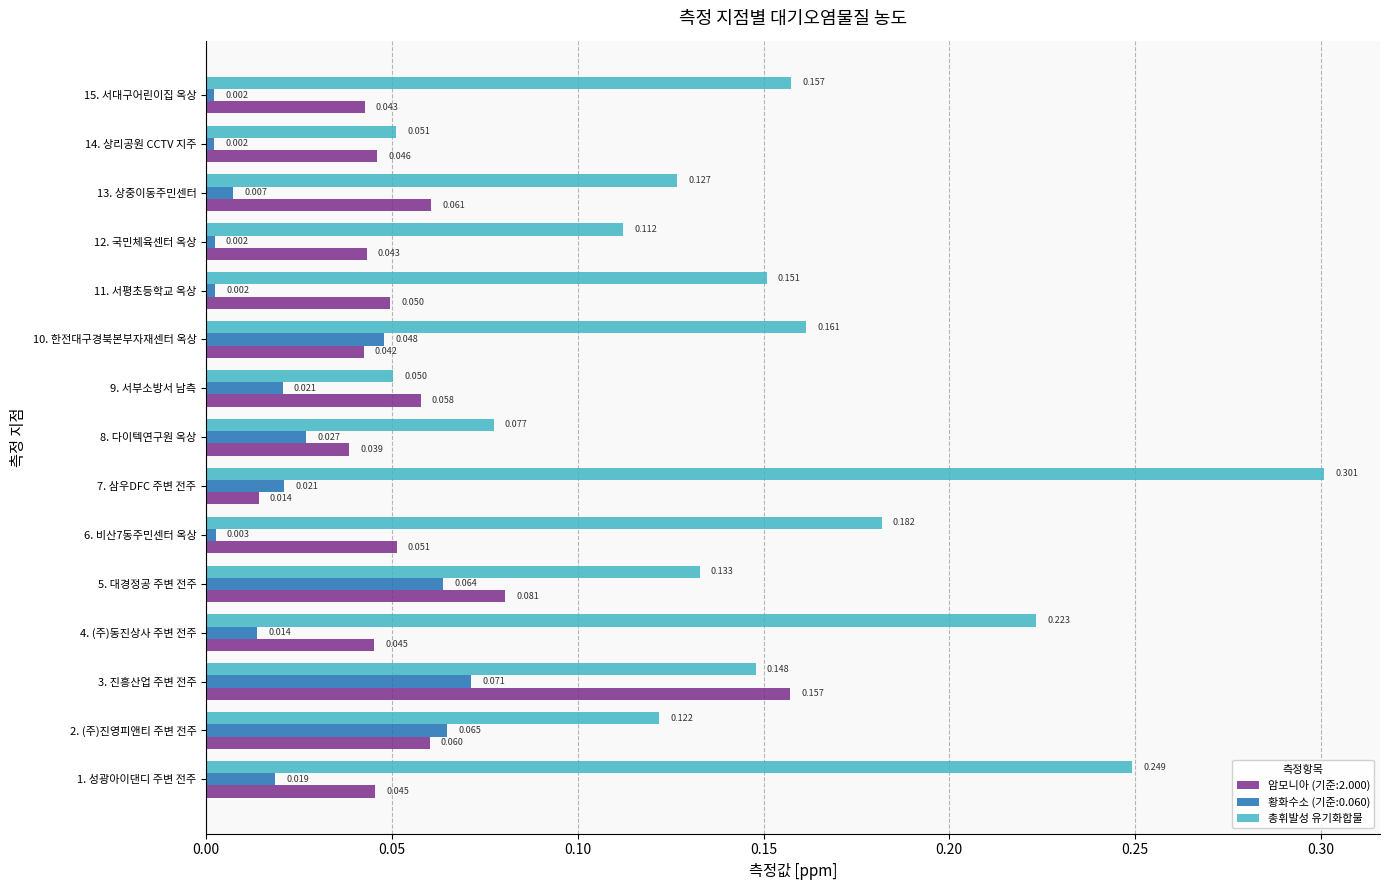

Which series has the largest total across all categories?

총휘발성 유기화합물